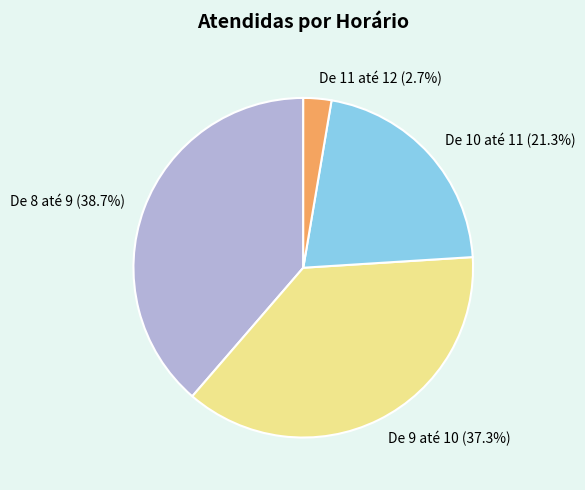

To the nearest percent, what is the difference between the largest and smallest slice percentages?

36%